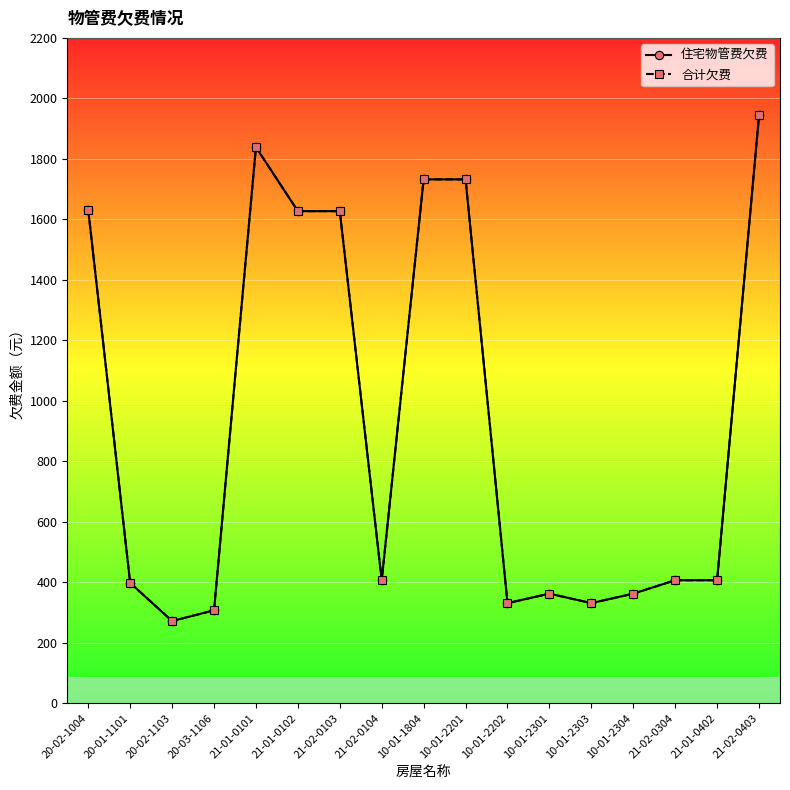

At which category is the sum across all series the highest?

21-02-0403